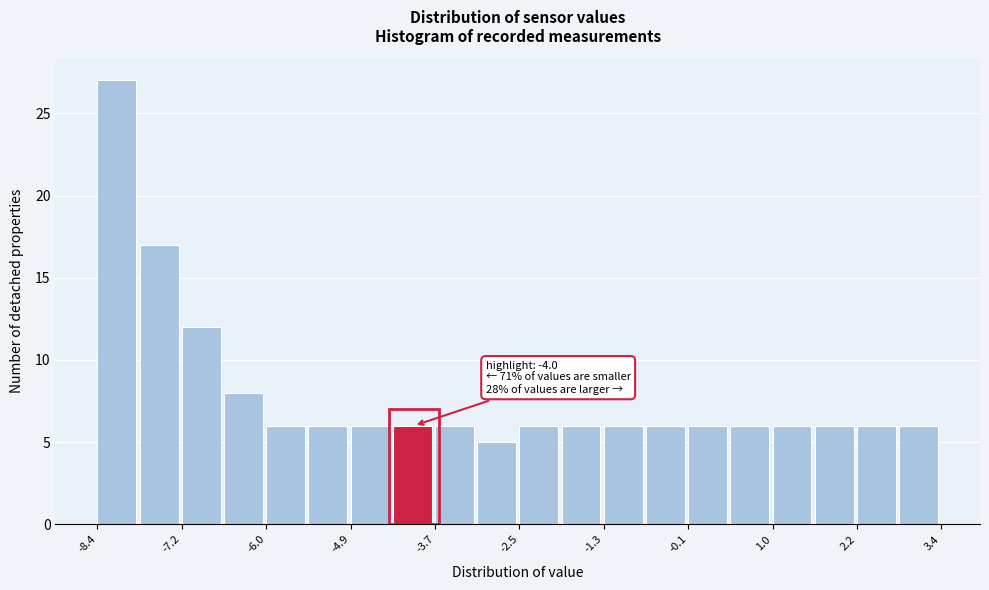

Around what value on the x-axis is the tallest bar? Give the approximate position of its centre, as read against the axis.

-8.2